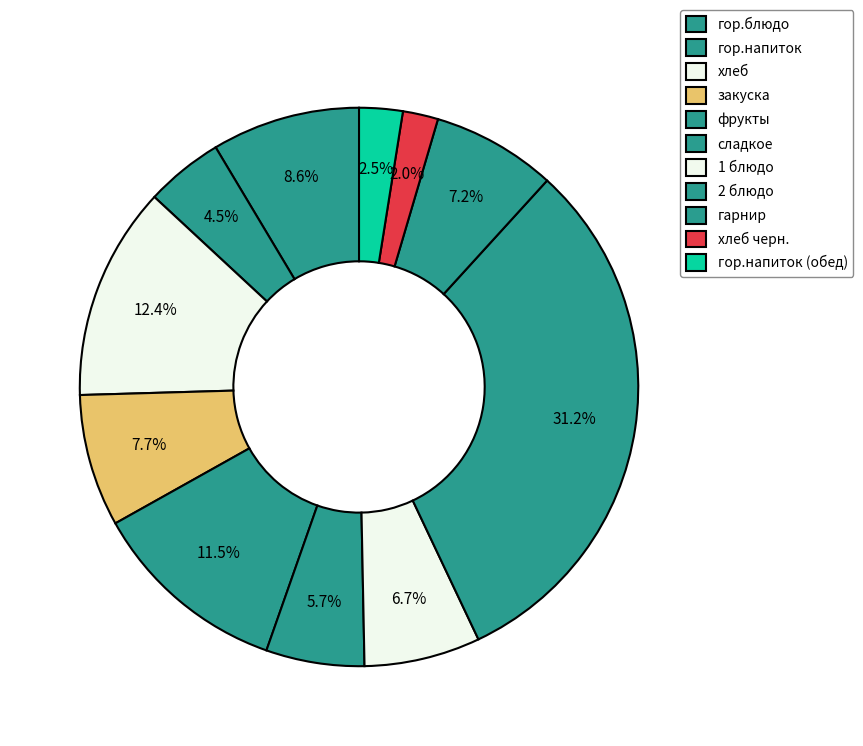

To the nearest percent, what is the combined percentage of 1 блюдо and фрукты?

17%